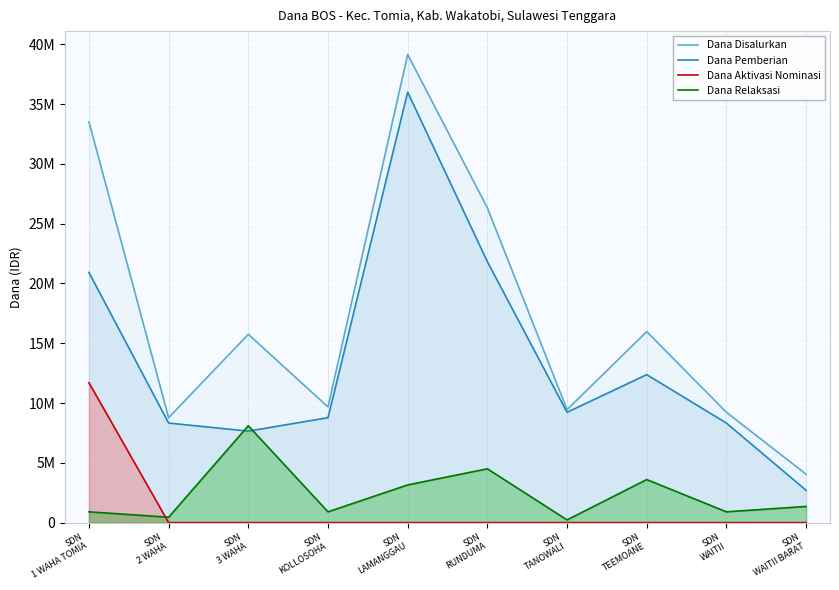

Count the number of data series in this chart.

4